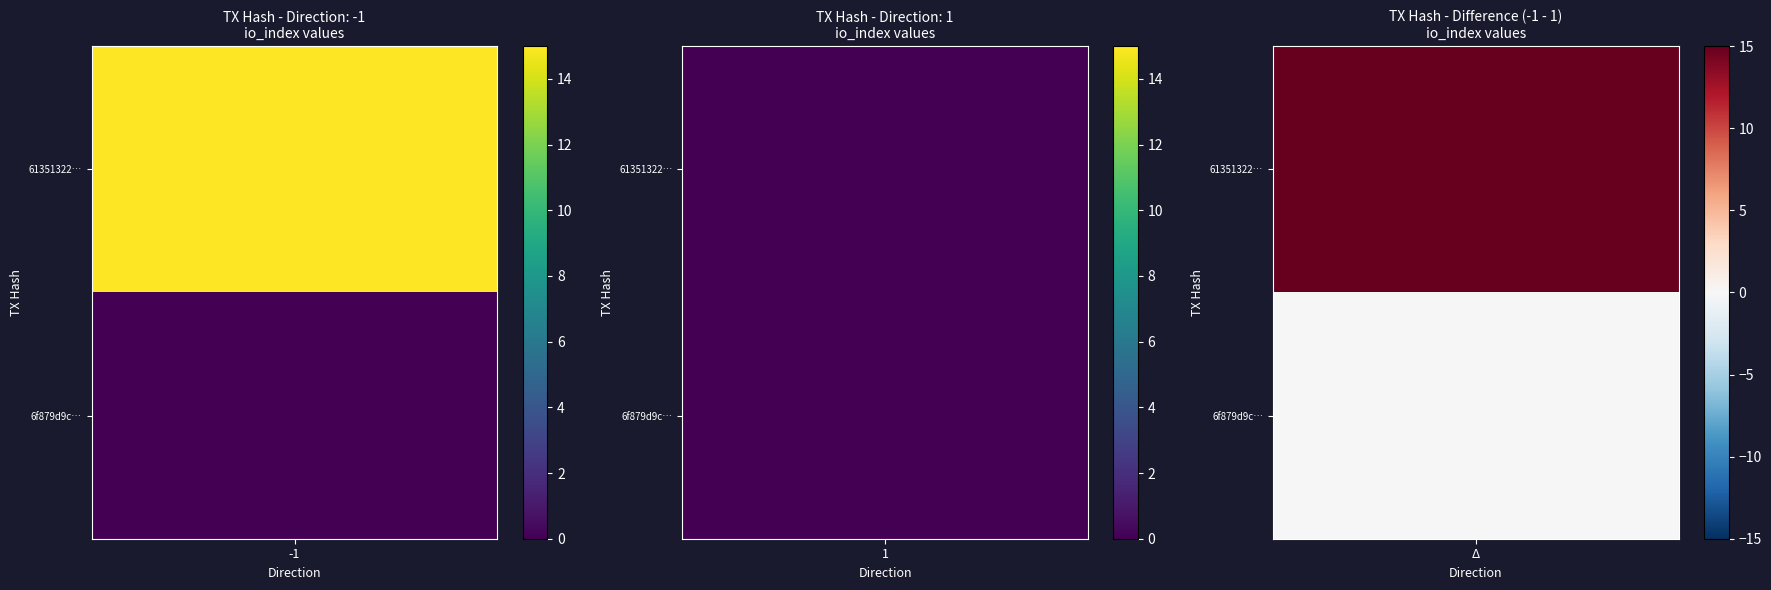

What is the total value across all series at -1?

15